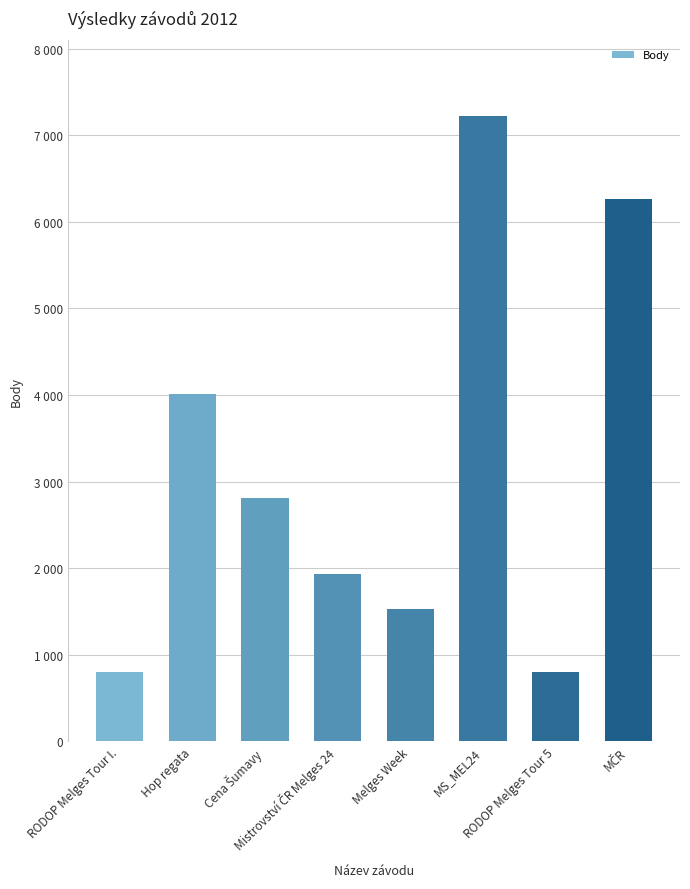

What position from the left is Cena Šumavy?

3